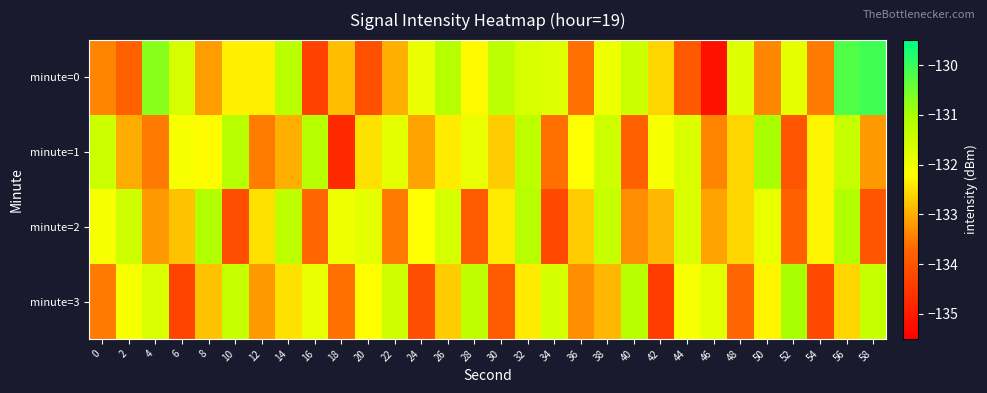

What is the total value across all series at 8?

-529.3